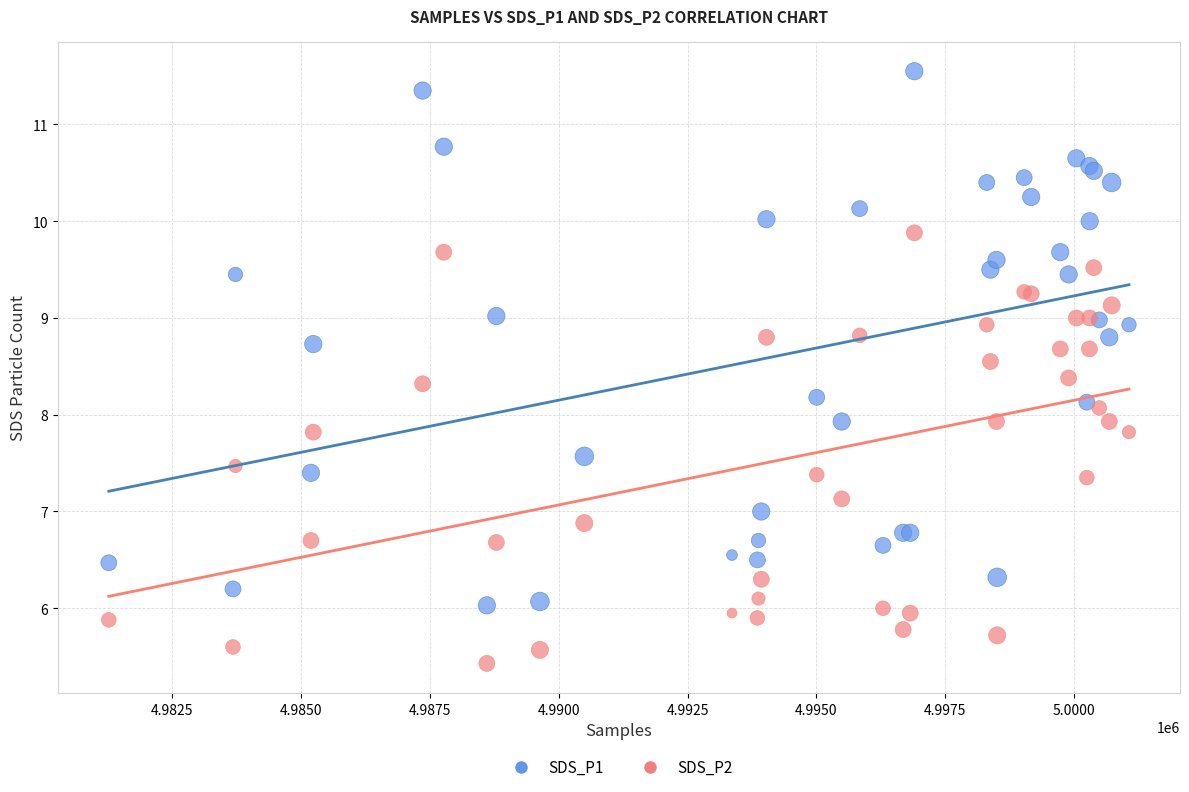

What are all the series names shown in the legend?

SDS_P1, SDS_P2